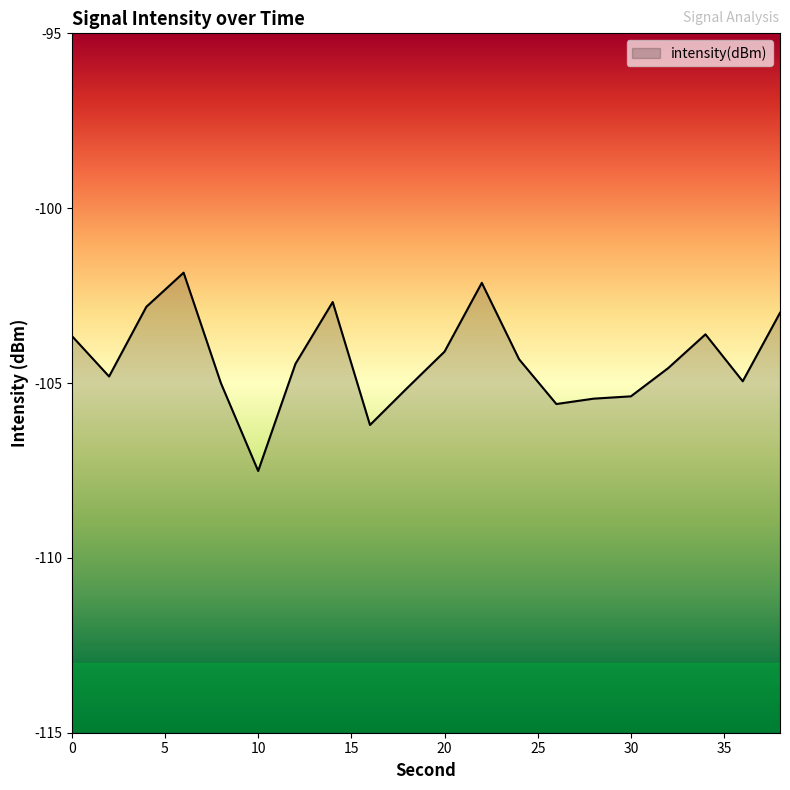

Count the number of categories in the chart.

20